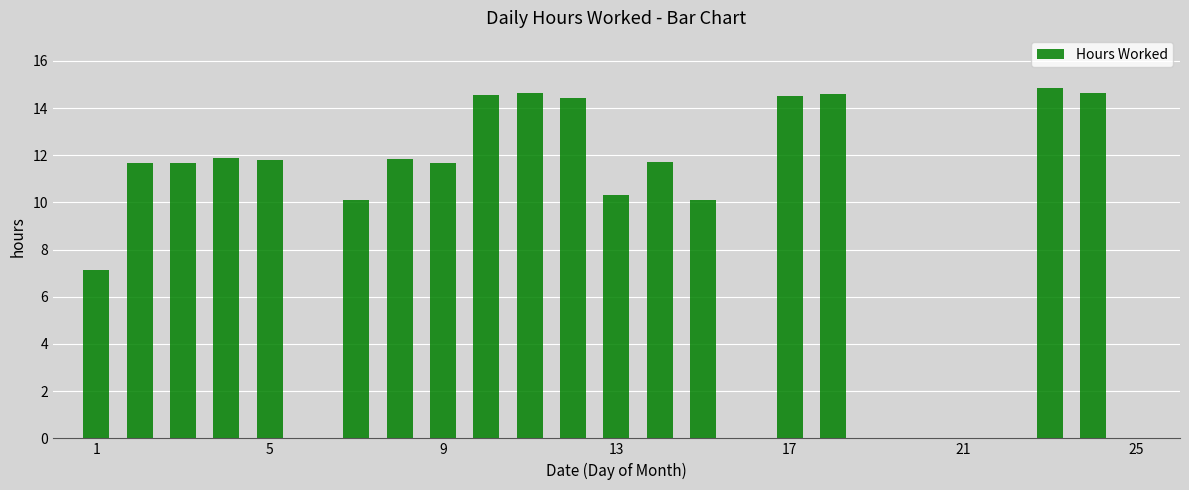

What is the greatest value displayed?

14.9